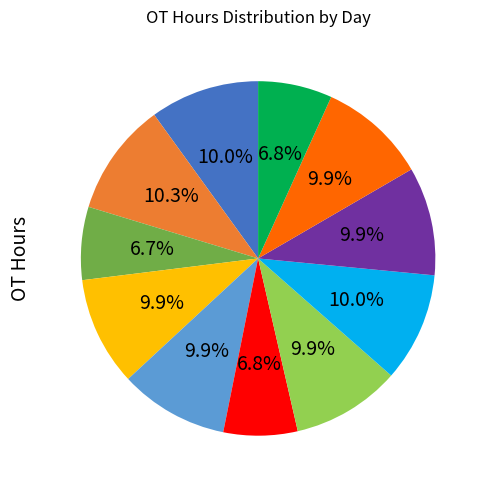

Is there a majority slice in this chart?

No